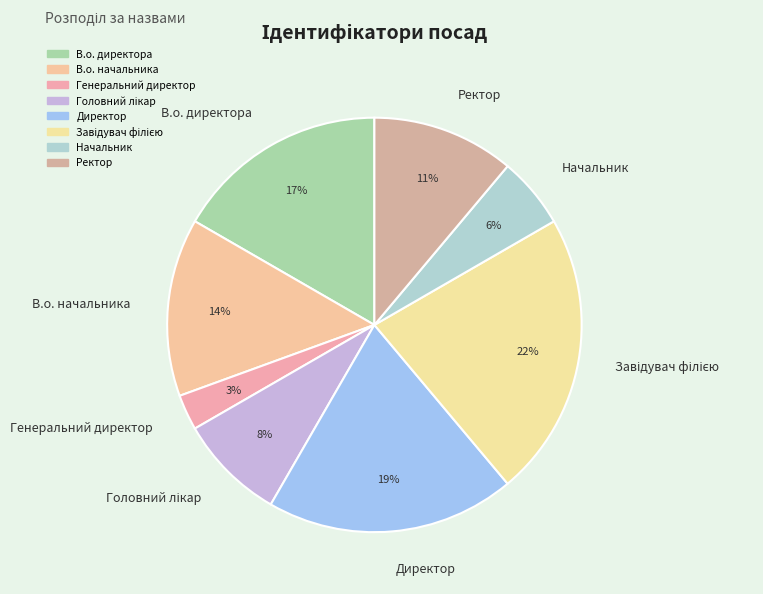

How many segments does this pie chart have?

8